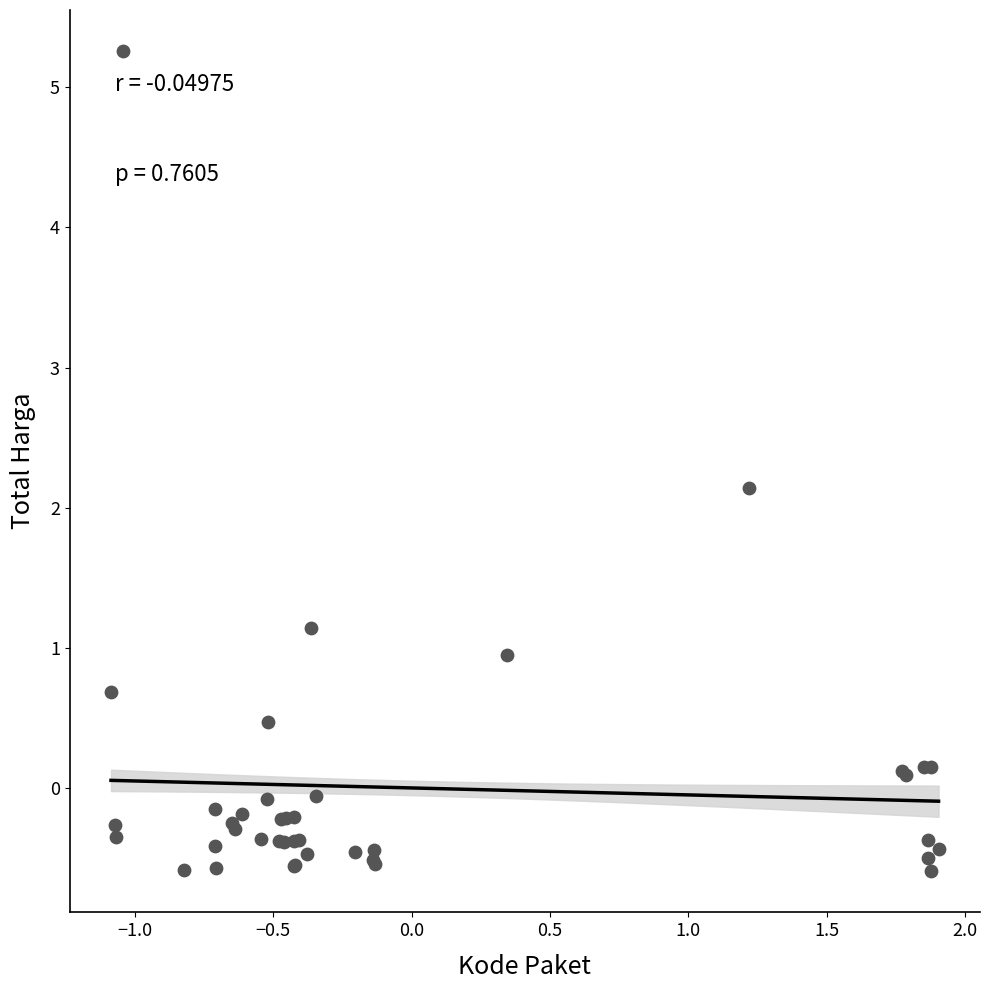

What Y value in the scatter plot is closest to 2?

2.1